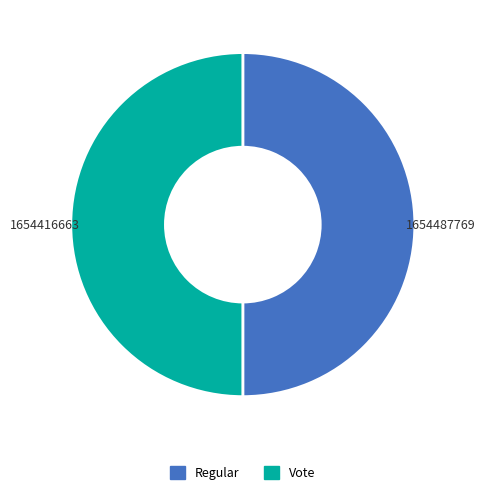

Is the sum of Regular and Vote greater than half?

Yes